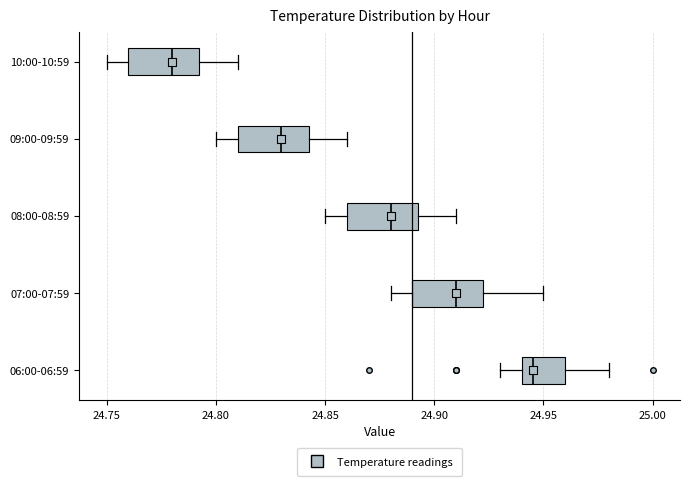

Reading bottom to top, transcribe this box plot: for each box, give where its median line is, the range the box spans, and where its two whiskers end, as read against the x-axis. The values are not printed on the chart, so give them approximately, as read against the axis.

06:00-06:59: median 24.945, box 24.940 to 24.960, whiskers 24.930 to 24.980
07:00-07:59: median 24.910, box 24.890 to 24.925, whiskers 24.880 to 24.950
08:00-08:59: median 24.880, box 24.860 to 24.895, whiskers 24.850 to 24.910
09:00-09:59: median 24.830, box 24.810 to 24.845, whiskers 24.800 to 24.860
10:00-10:59: median 24.780, box 24.760 to 24.795, whiskers 24.750 to 24.810